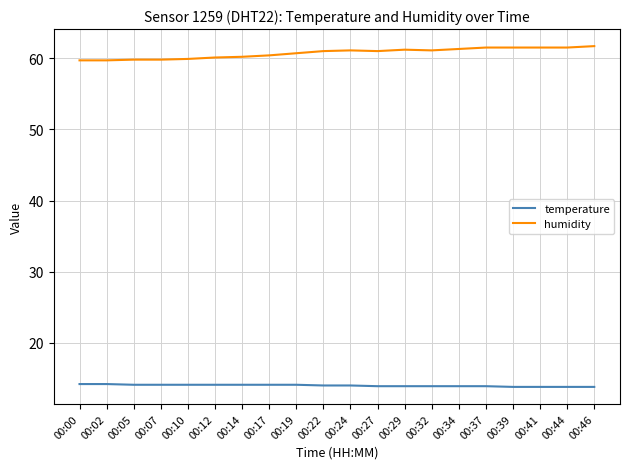

What is the difference between the humidity values at 00:37 and 00:12?

1.4